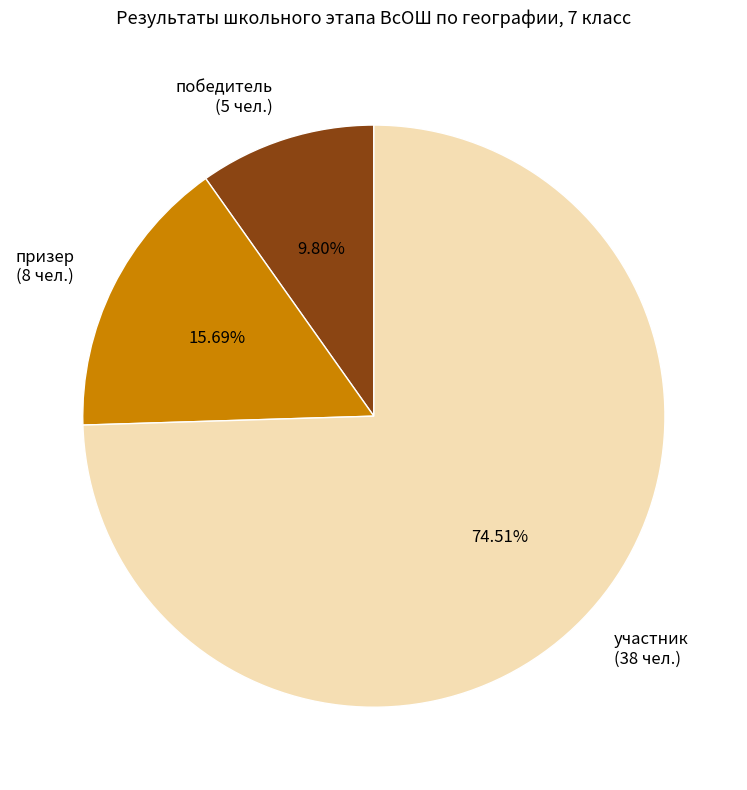

To the nearest percent, what is the difference between the largest and smallest slice percentages?

65%